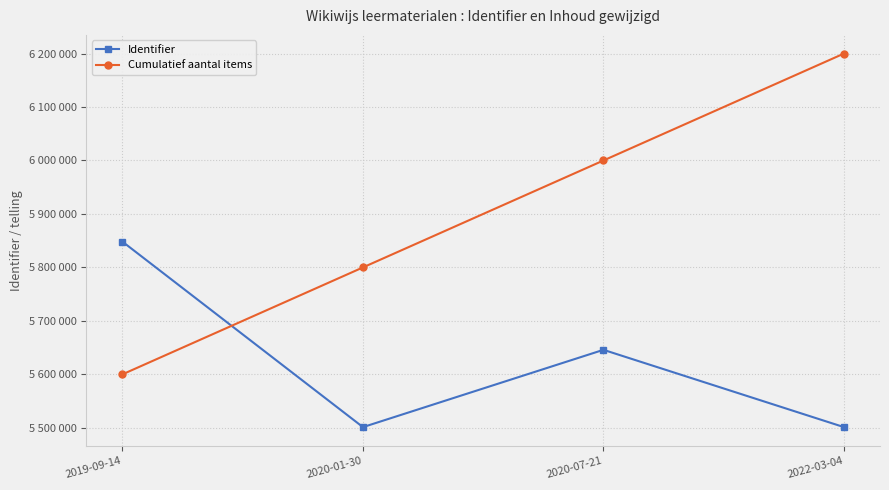

What is the sum of the Cumulatief aantal items values at 2019-09-14 and 2020-07-21?

11600000.0